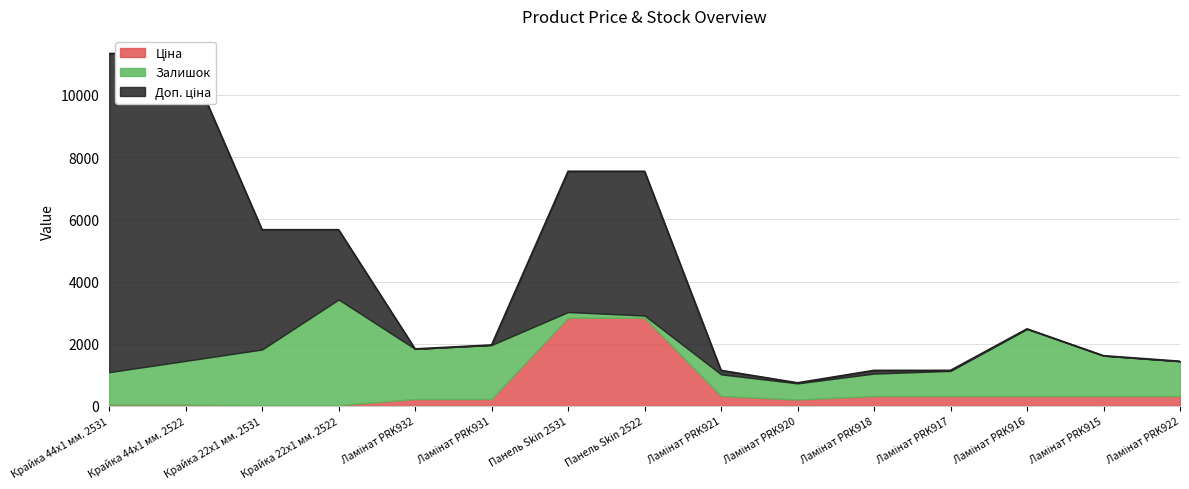

What is the average value of the Ціна series?

555.9